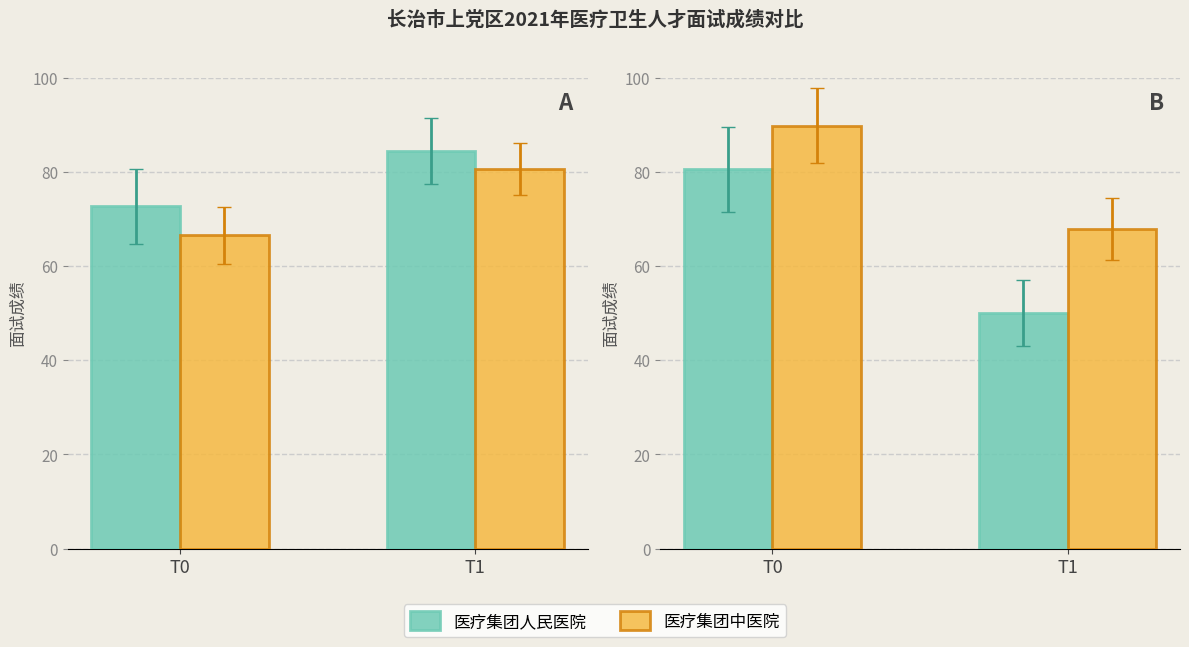

List the series in order of their overall mean, highest first.

医疗集团中医院, 医疗集团人民医院